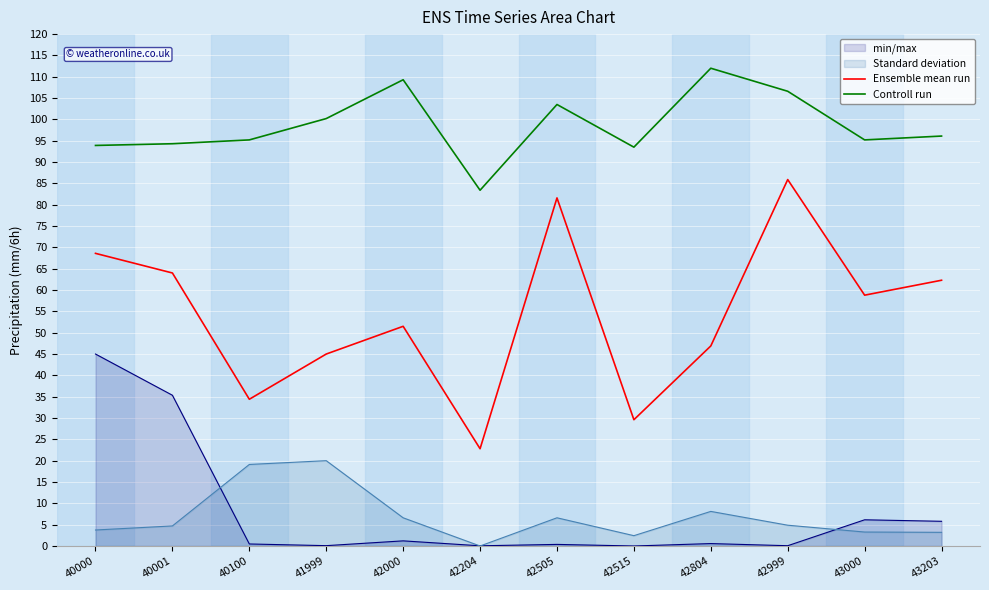

How many lines are shown in the chart?

4